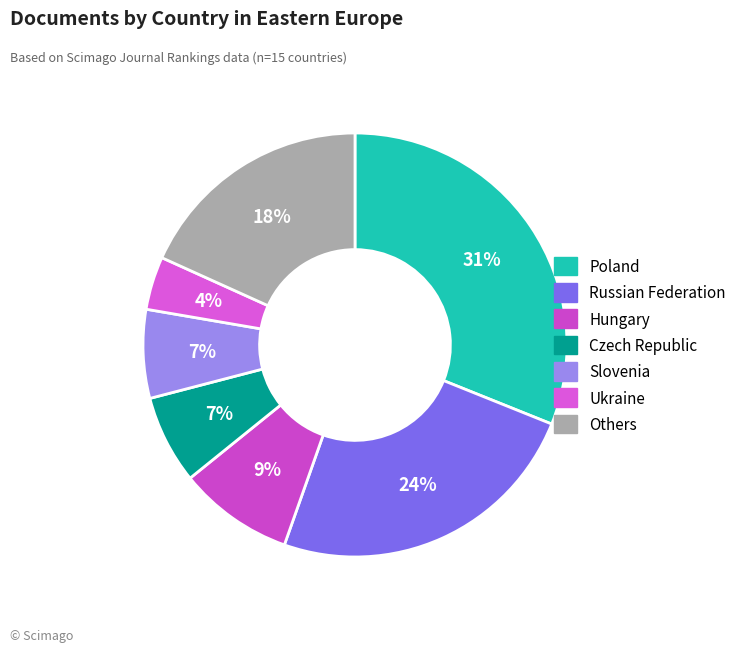

Which category has the biggest portion of the pie?

Poland